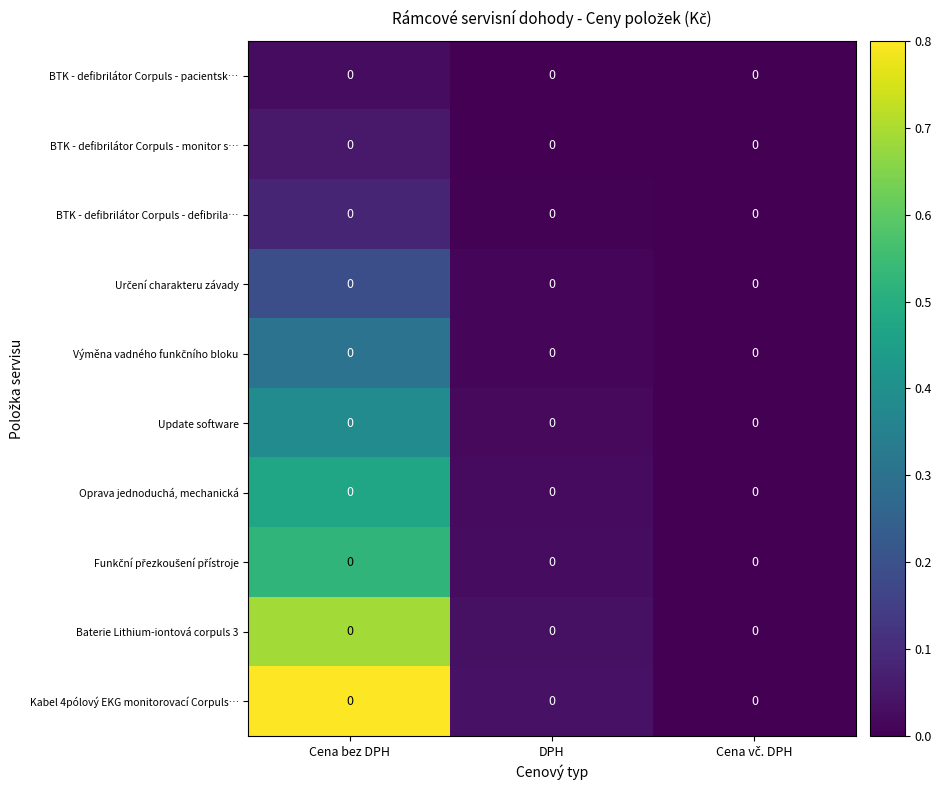

Between DPH and Cena vč. DPH, which is larger?

DPH